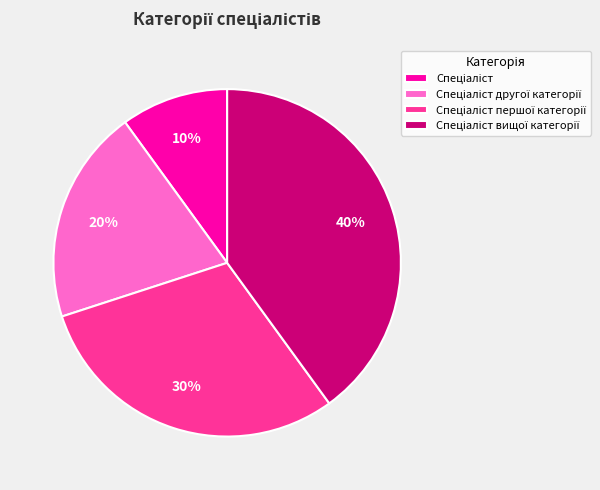

To the nearest percent, what is the average slice percentage?

25%